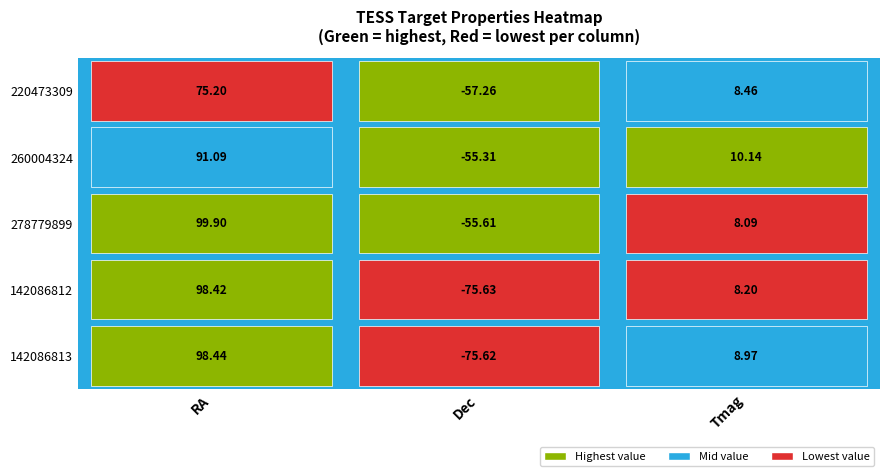

True or false: 260004324 has a value of -37.1 at Dec.

False